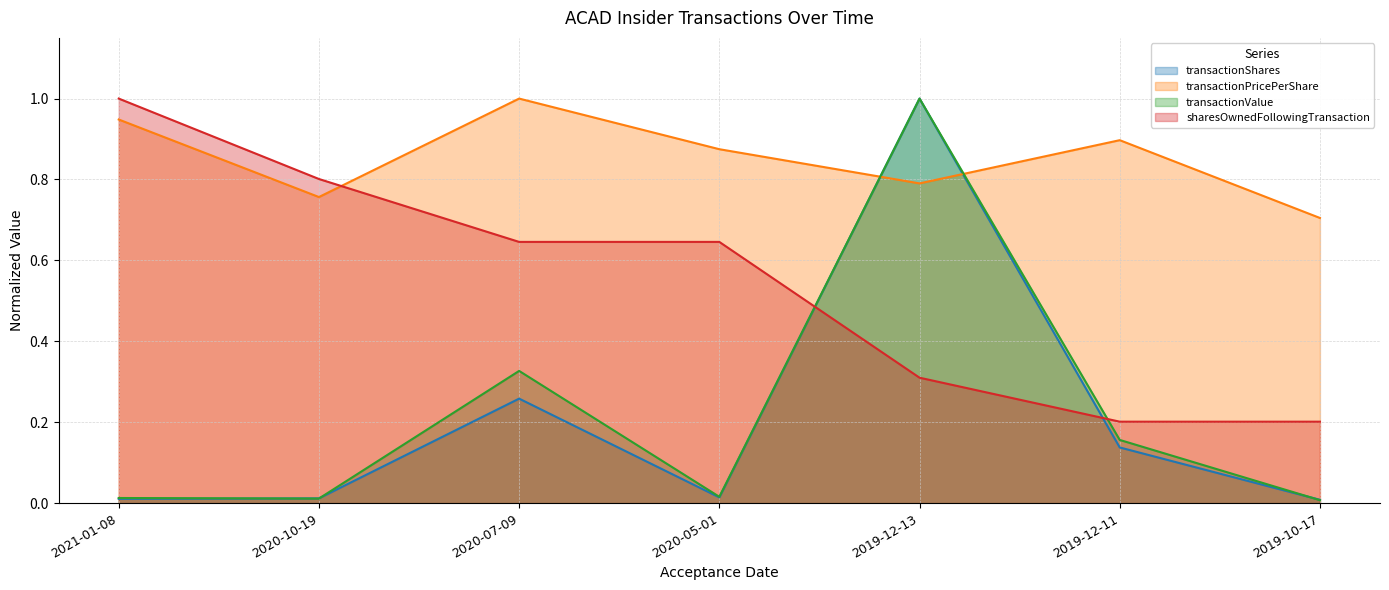

At which category does the chart reach its peak across all series?

2019-12-13